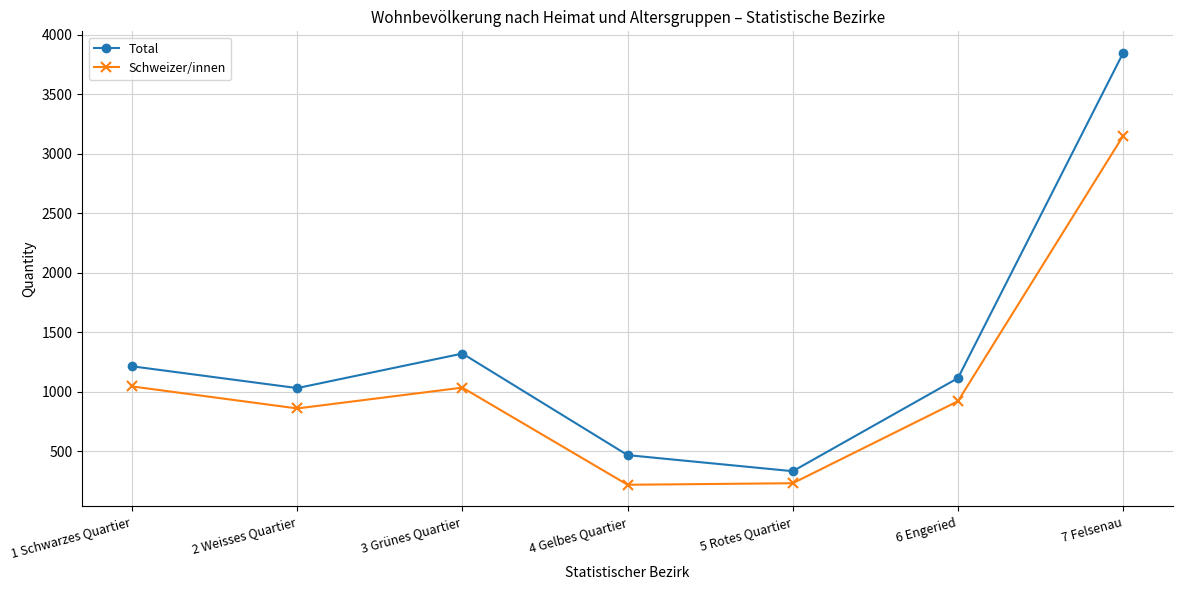

What is the sum of all Schweizer/innen values?

7469